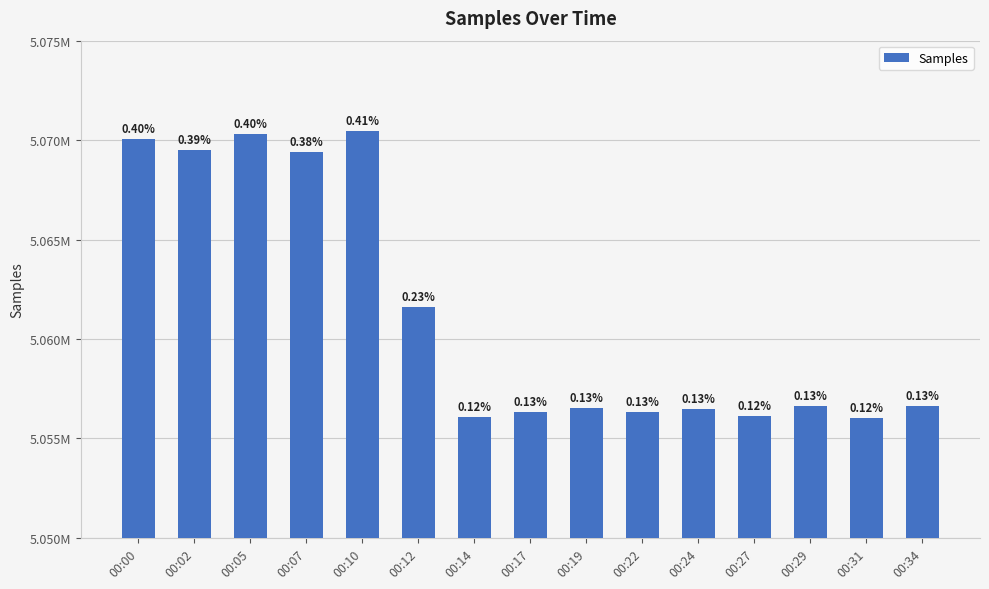

Between 00:34 and 00:24, which is larger?

00:34